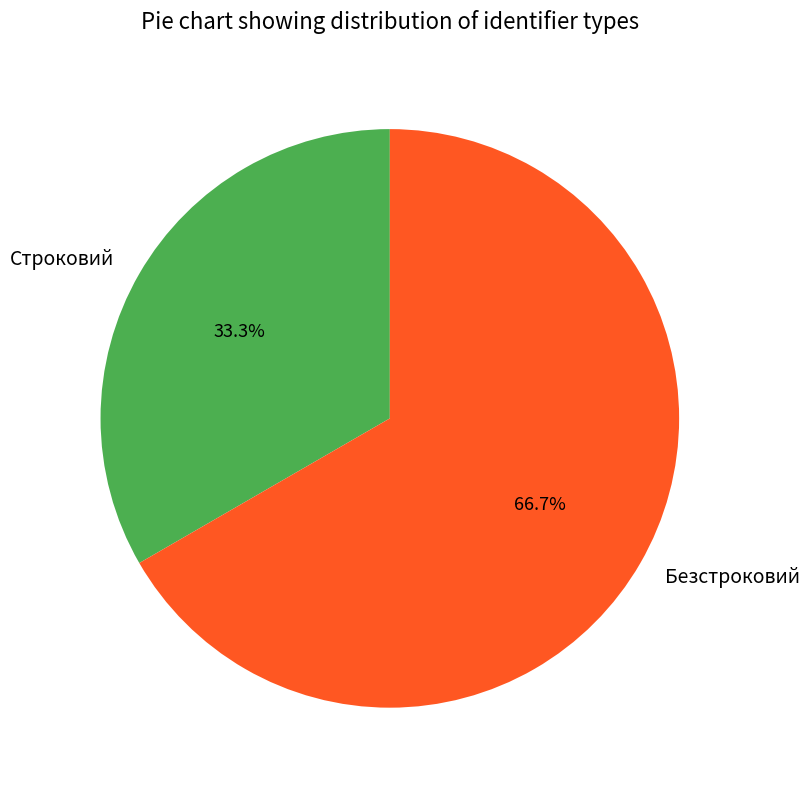

Which slice is the smallest?

Строковий